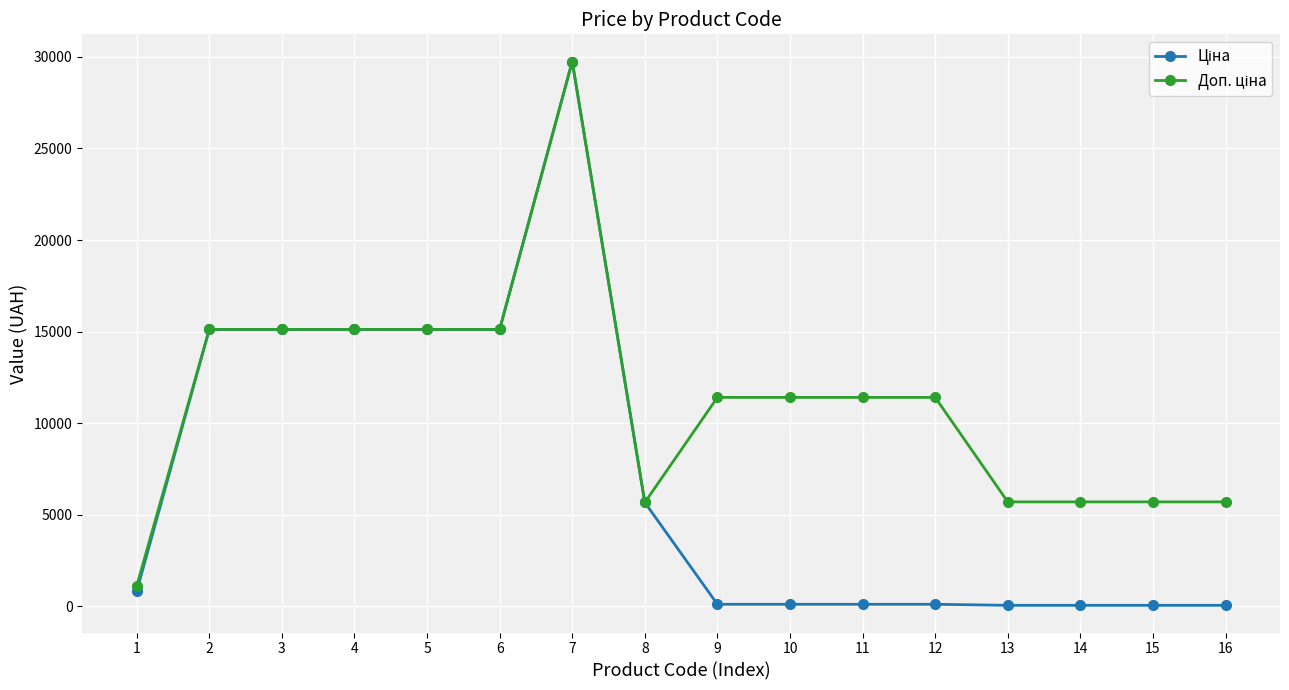

At which category is the sum across all series the highest?

7